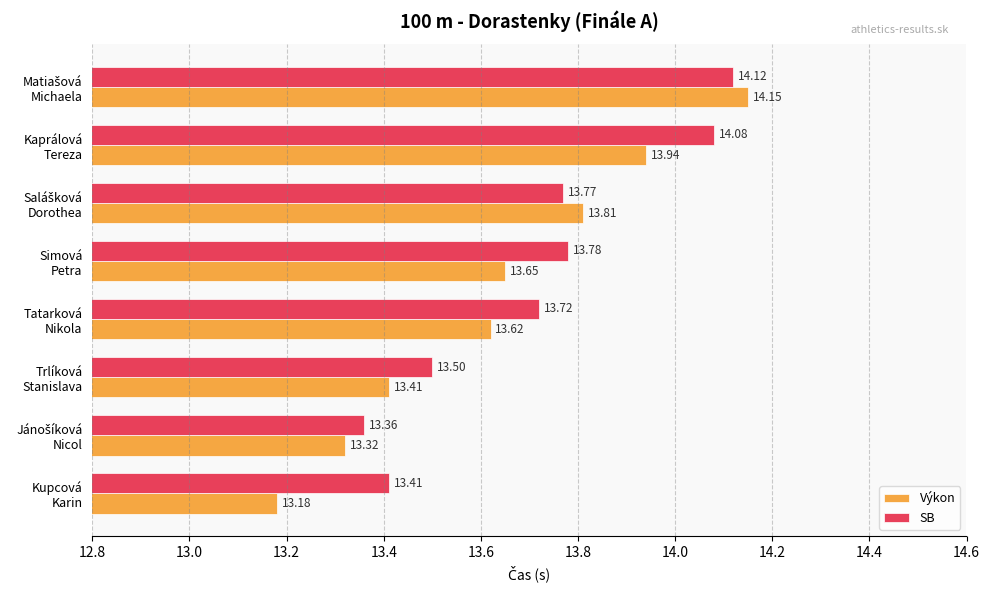

Rank the series by their average value, from highest to lowest.

SB, Výkon